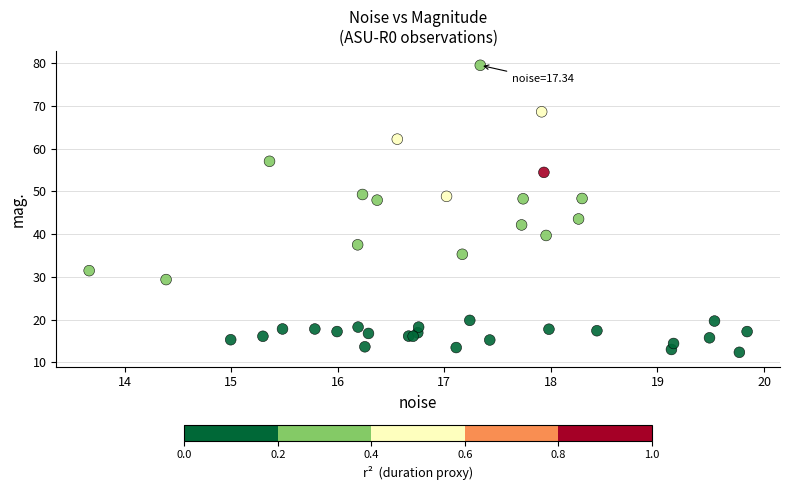

What Y value in the scatter plot is closest to 45?

43.5